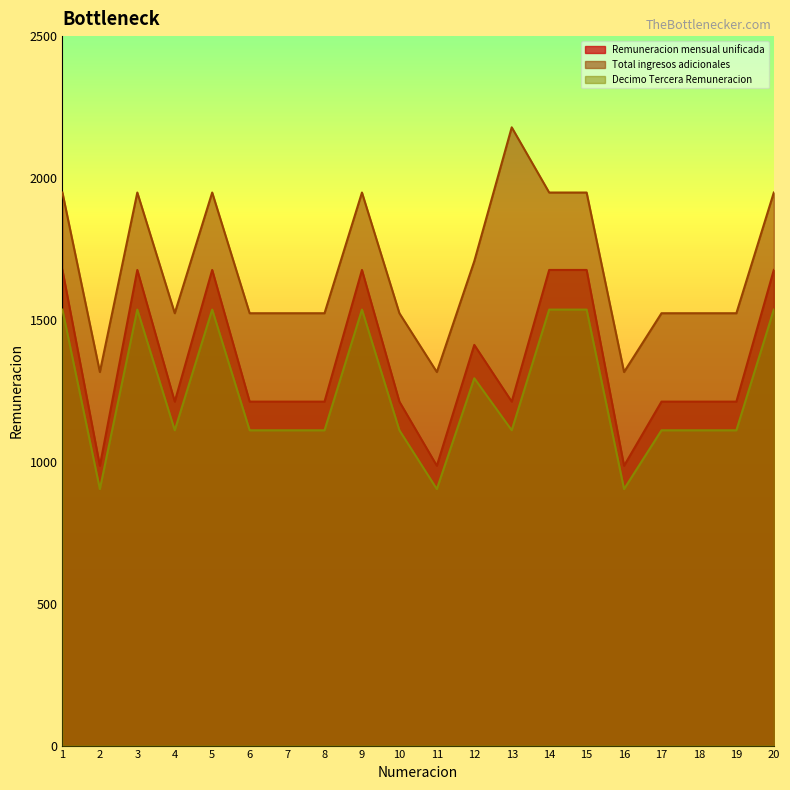

How many lines are shown in the chart?

3